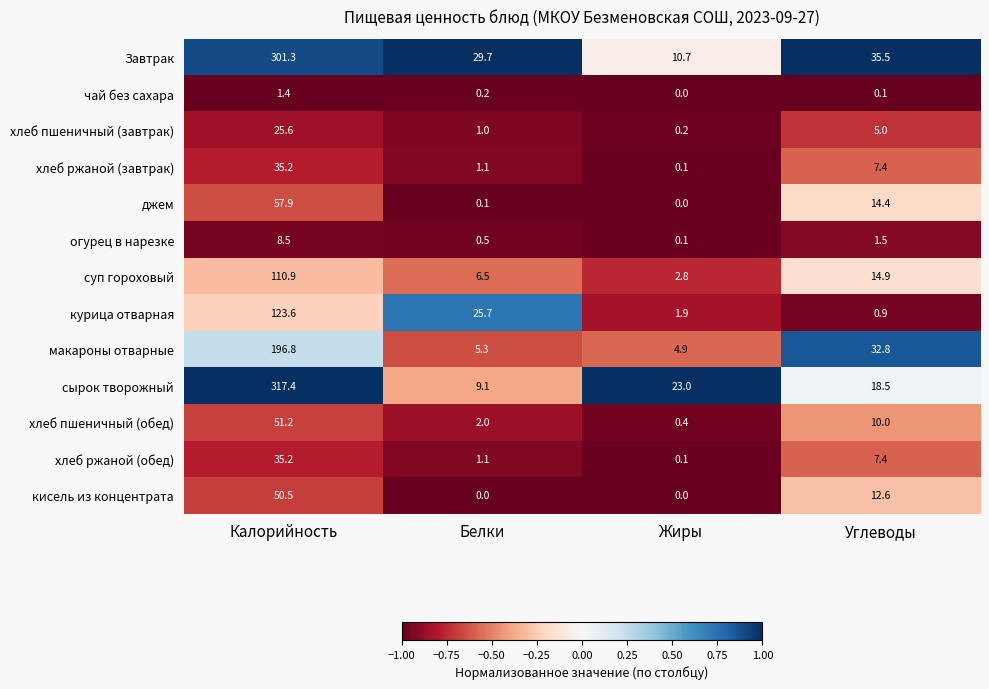

Which series changed the most between Калорийность and Белки?

сырок творожный